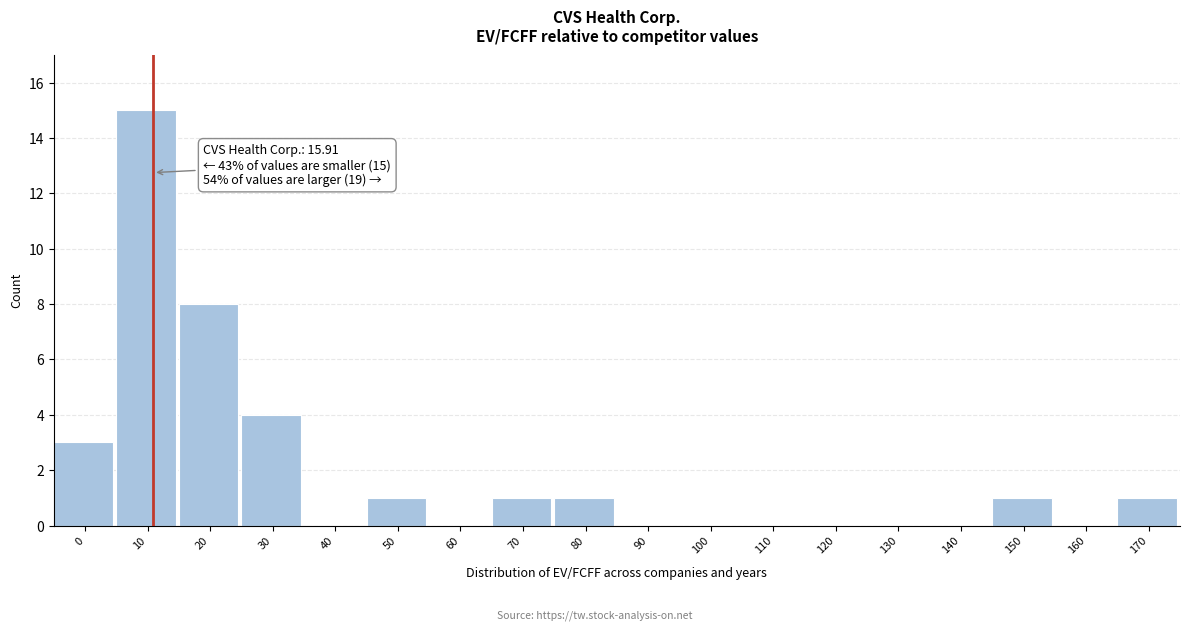

Reading right to left, list all the values displayed in this chart.

170=1	160=0	150=1	140=0	130=0	120=0	110=0	100=0	90=0	80=1	70=1	60=0	50=1	40=0	30=4	20=8	10=15	0=3